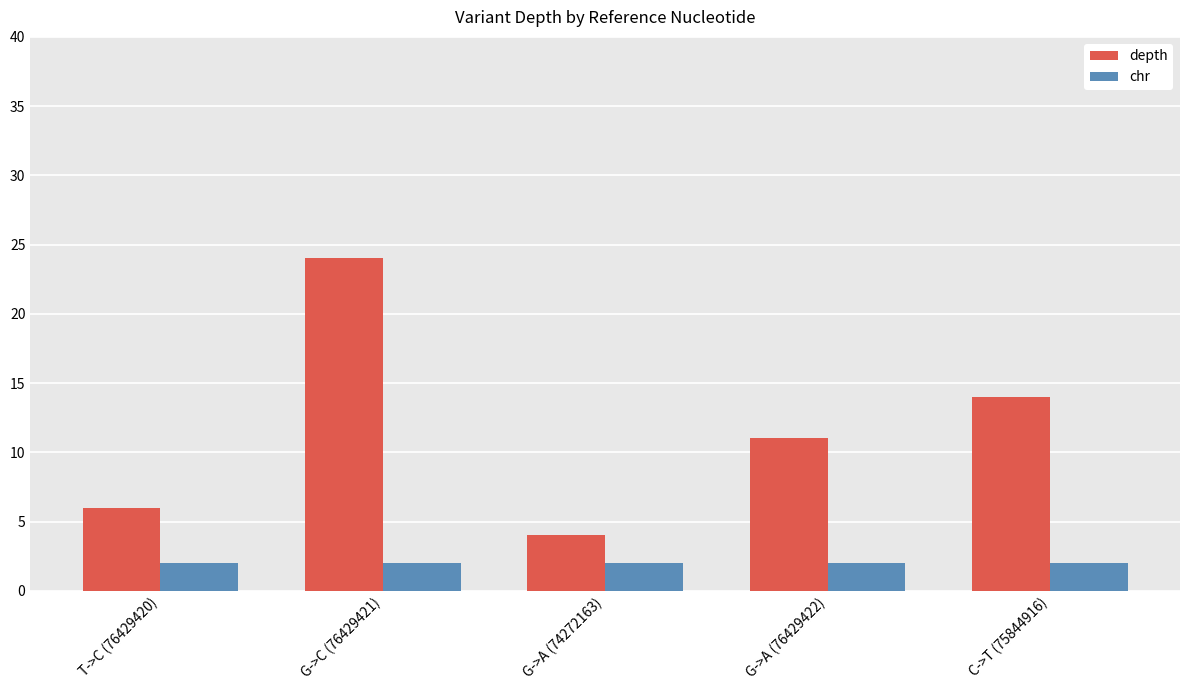

Reading left to right, transcribe all the data shown in this chart.

depth: 6	24	4	11	14
chr: 2	2	2	2	2